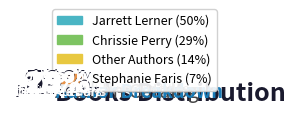

What is the total percentage of Jarrett Lerner (566627051) and Stephanie Faris (408137007)?

57.1%